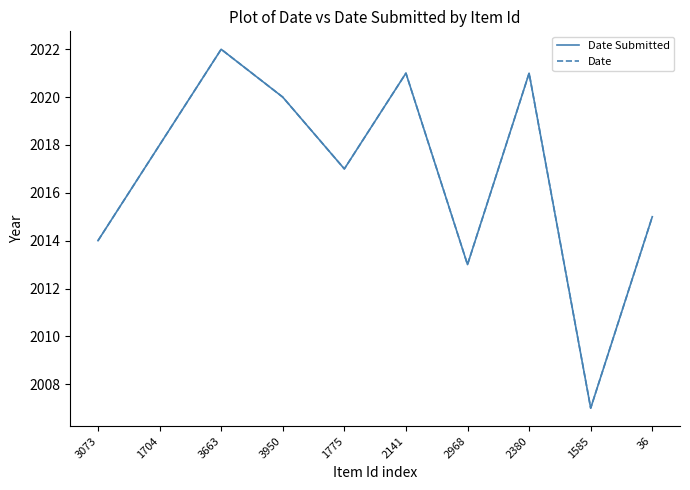

Reading right to left, what are all the values shown in this chart?

Date Submitted: 36=2015	1585=2007	2380=2021	2968=2013	2141=2021	1775=2017	3950=2020	3663=2022	1704=2018	3073=2014
Date: 36=2015	1585=2007	2380=2021	2968=2013	2141=2021	1775=2017	3950=2020	3663=2022	1704=2018	3073=2014